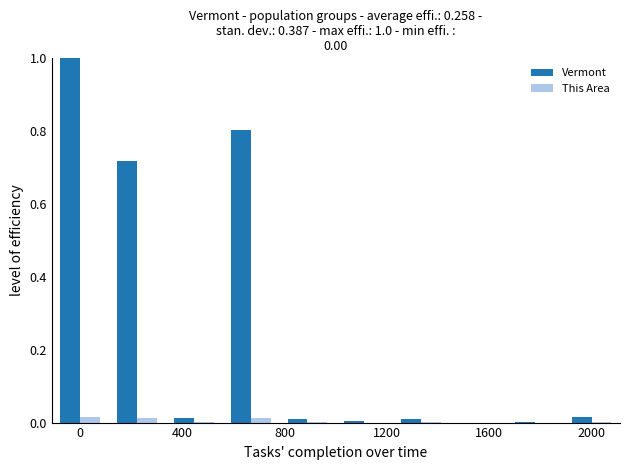

Which series has the widest spread of values?

Vermont